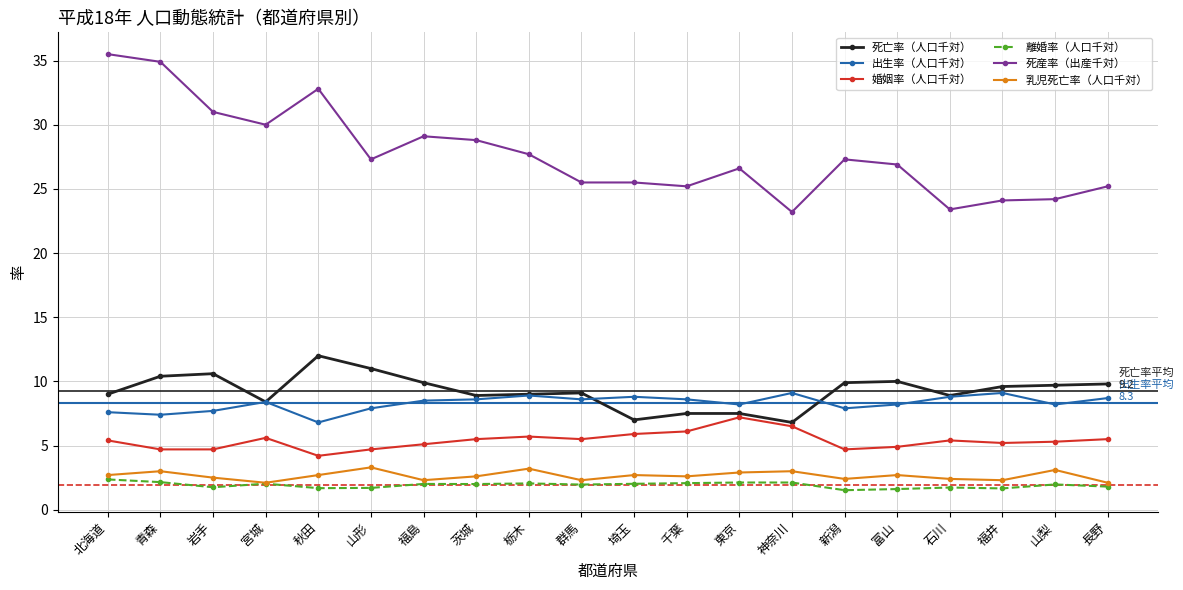

Which series has the largest total across all categories?

死産率（出産千対）